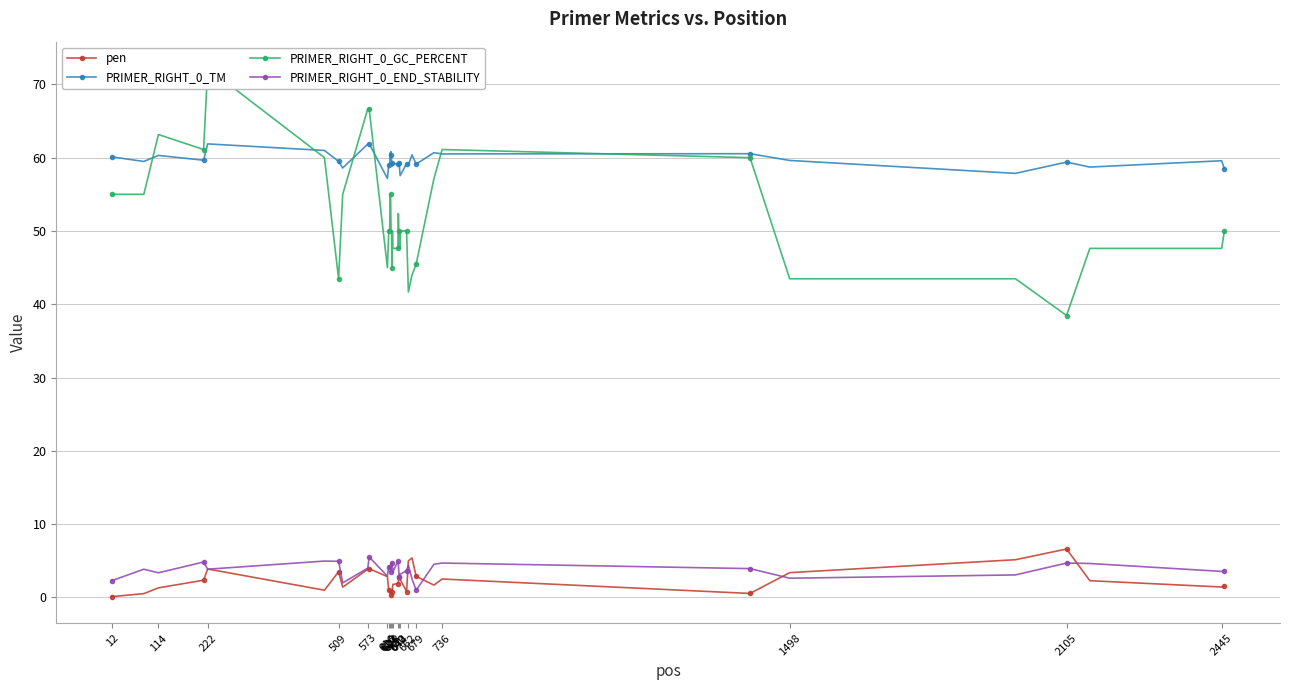

Does the chart have visible grid lines?

Yes